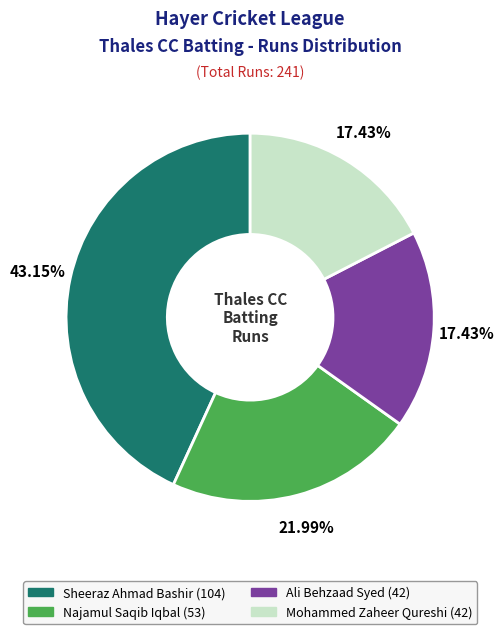

How many segments does this pie chart have?

4